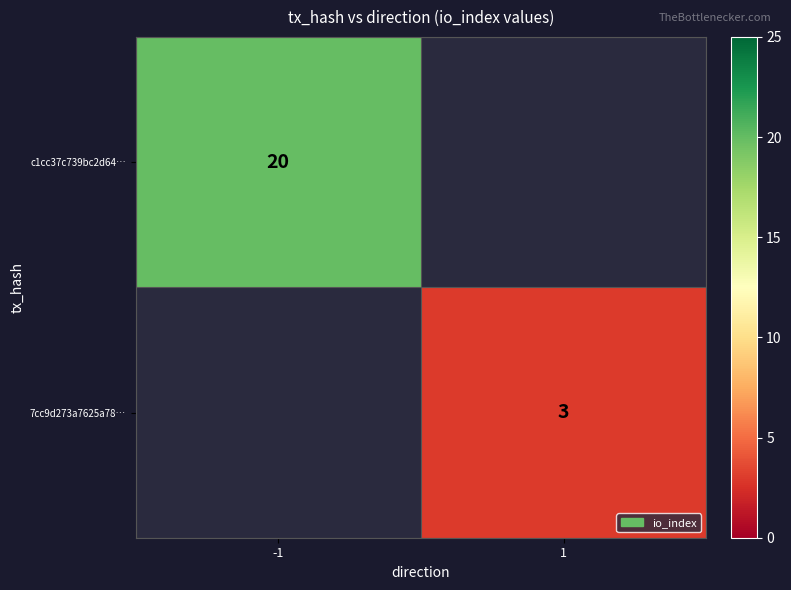

Which has a higher value, 1 or -1?

-1